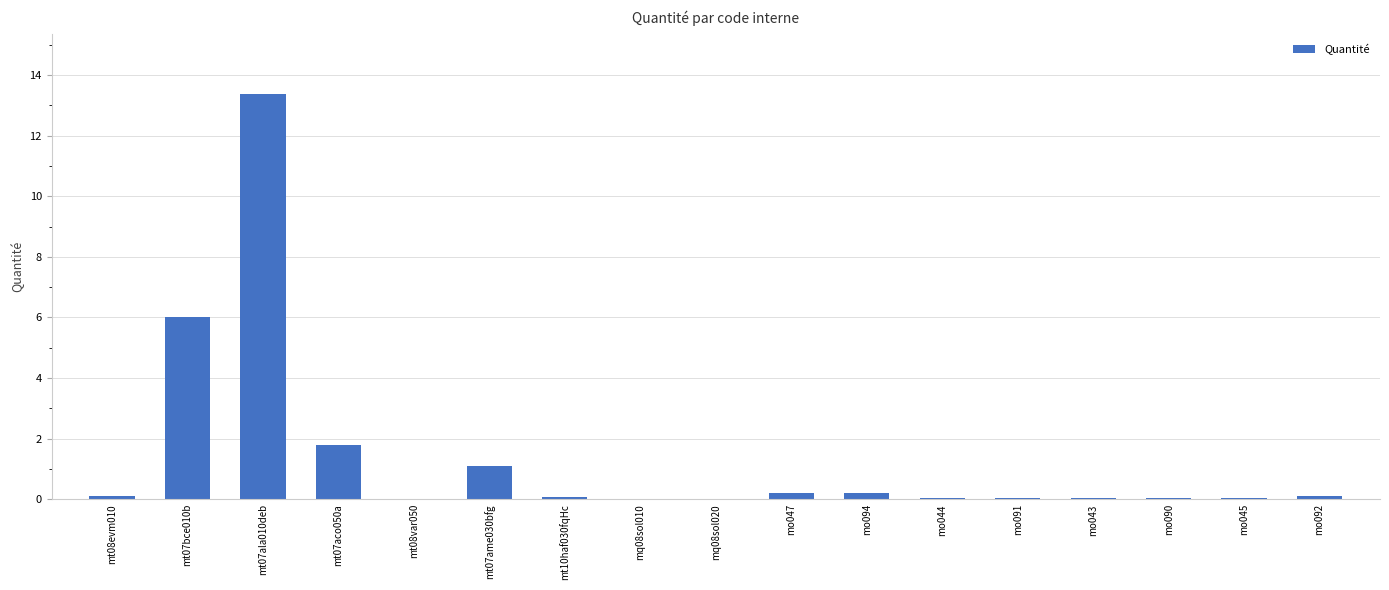

True or false: the data shows 0.0 at mq08sol010.

True